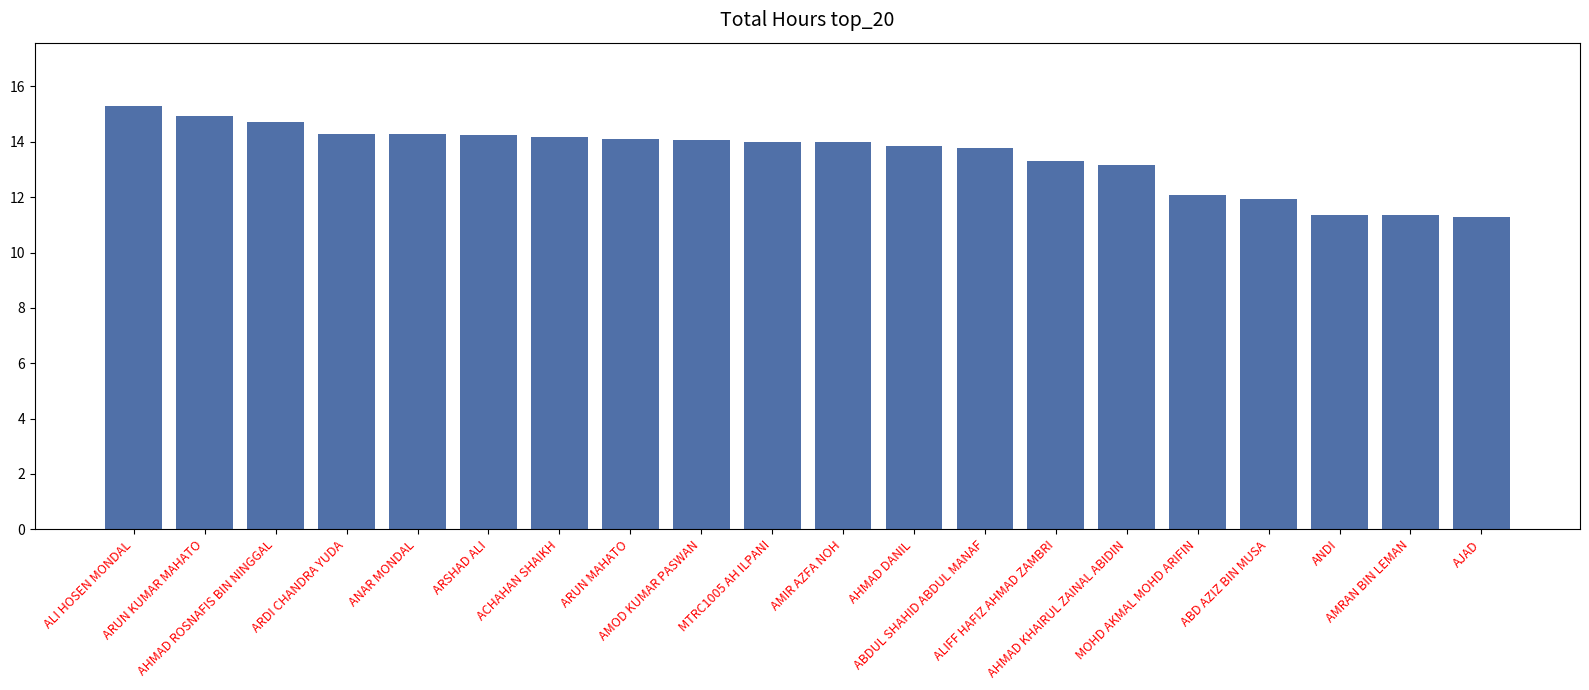

Is it true that the value at ARDI CHANDRA YUDA is 21.3?

False